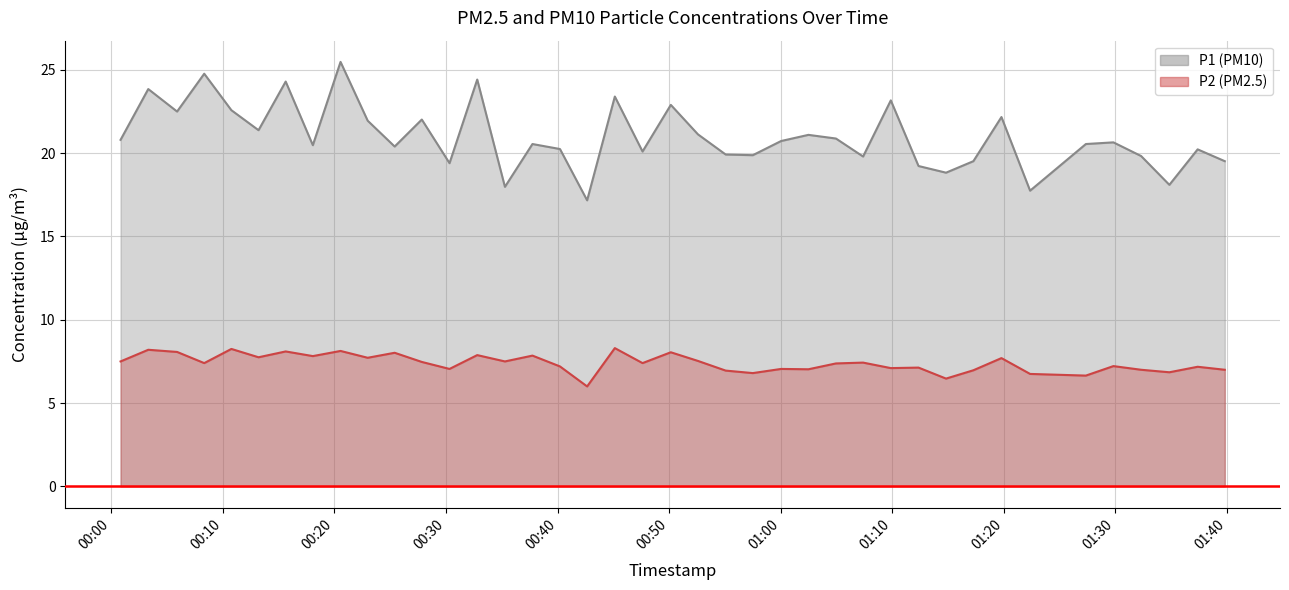

Rank the series by their average value, from lowest to highest.

P2 line, P1 line